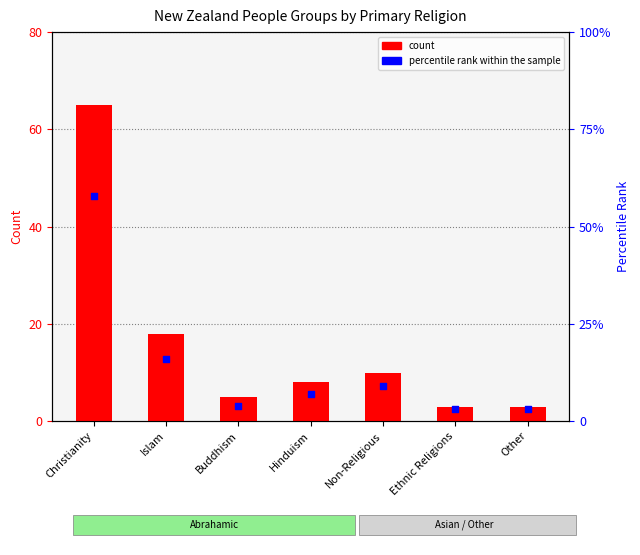

At which category is the sum across all series the highest?

Christianity